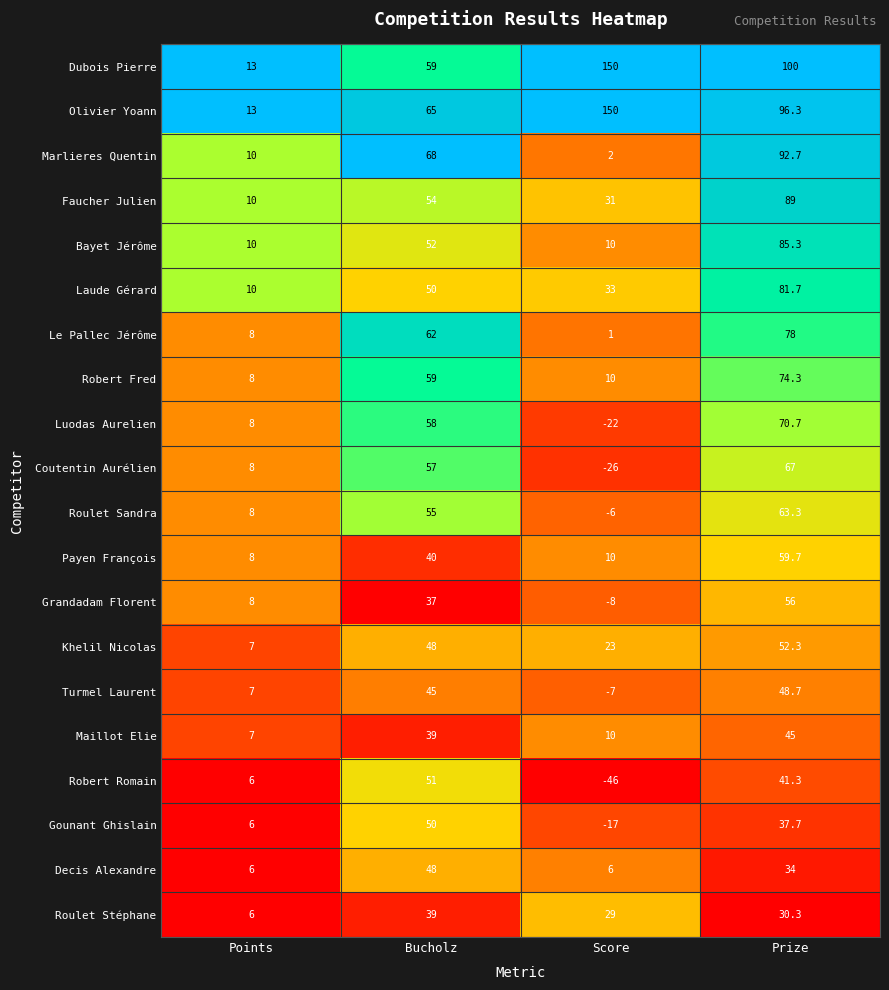

What is the lowest value of the Robert Fred series?

8.0